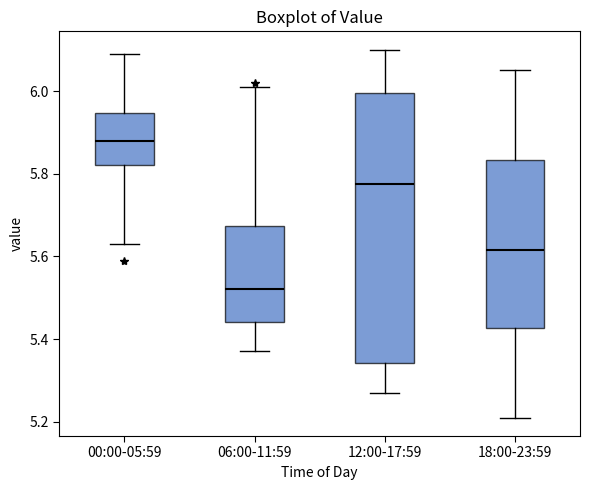

Reading left to right, read every box against the y-axis: the position of its median line, the range the box covers, and the ends of its whiskers. The values are not printed on the chart, so give them approximately, as read against the axis.

00:00-05:59: median 5.88, box 5.82 to 5.94, whiskers 5.64 to 6.10
06:00-11:59: median 5.52, box 5.44 to 5.68, whiskers 5.38 to 6.02
12:00-17:59: median 5.78, box 5.34 to 6.00, whiskers 5.28 to 6.10
18:00-23:59: median 5.62, box 5.42 to 5.84, whiskers 5.22 to 6.06